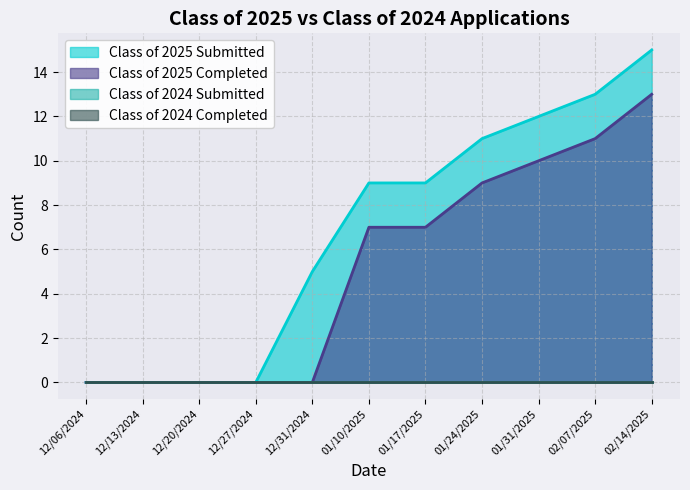

The Class of 2025 Submitted series shows 11 at 01/24/2025. True or false?

True